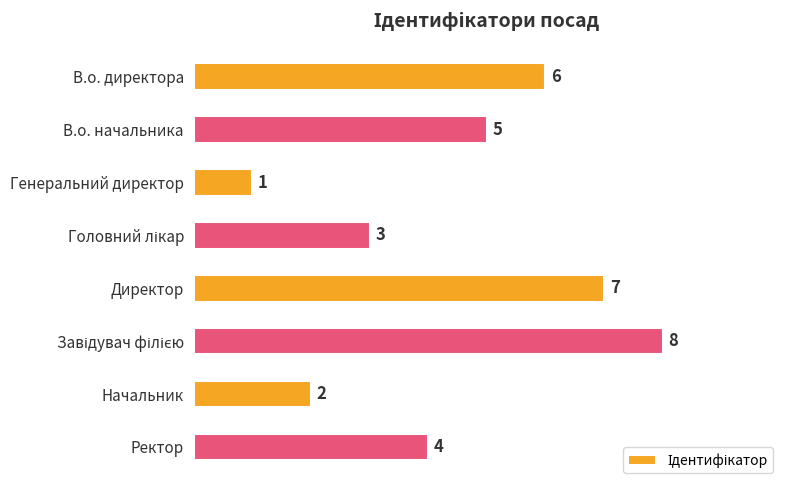

Between Ректор and Начальник, which is larger?

Ректор